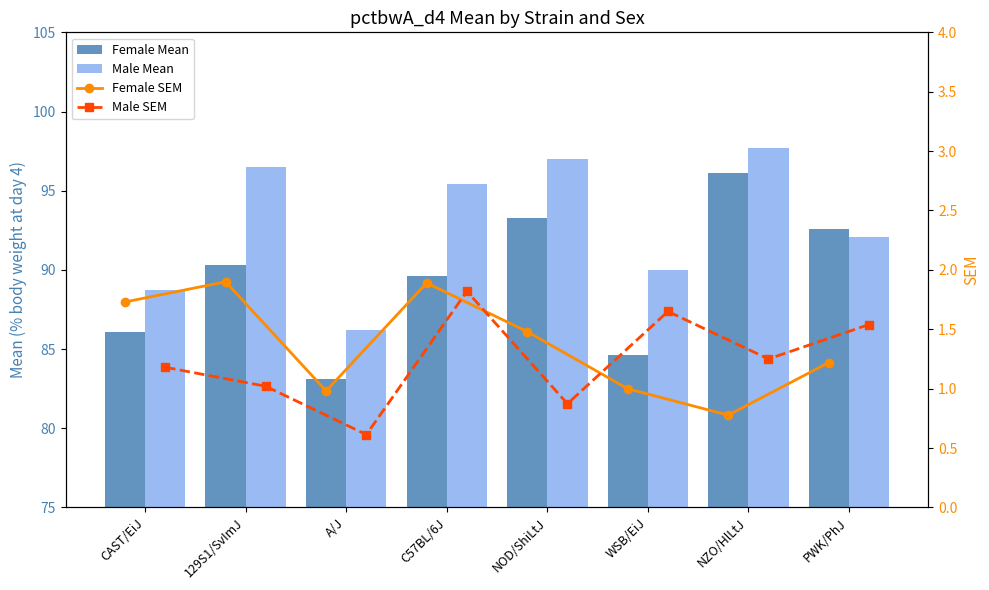

What position from the right is NOD/ShiLtJ?

4